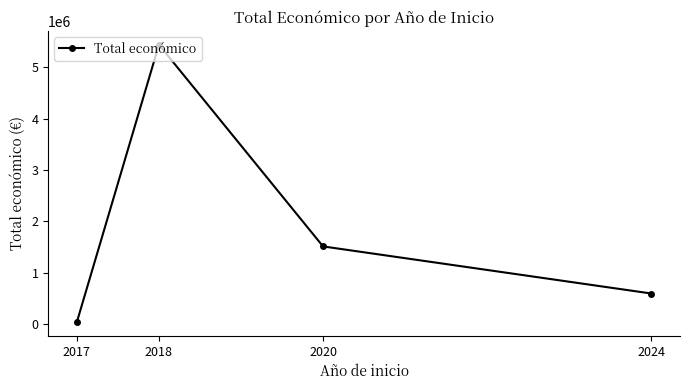

Which category has the lowest value across all series?

2017